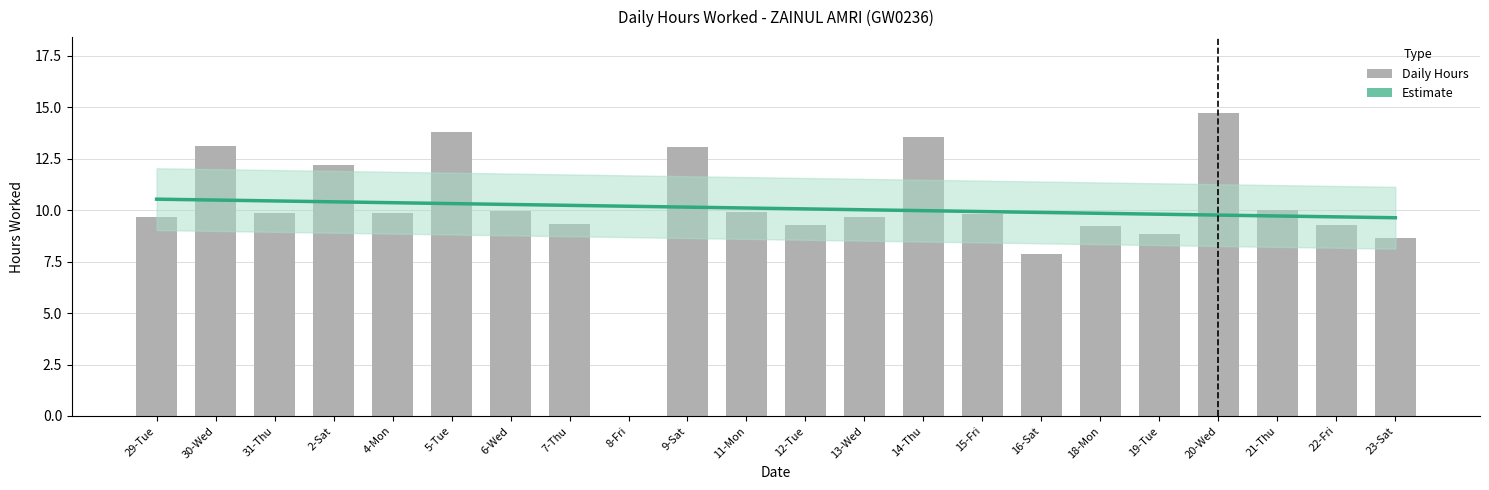

List the labels in order of Hours Worked value, largest first.

20-Wed, 5-Tue, 14-Thu, 30-Wed, 9-Sat, 2-Sat, 21-Thu, 6-Wed, 11-Mon, 31-Thu, 4-Mon, 15-Fri, 13-Wed, 29-Tue, 7-Thu, 12-Tue, 22-Fri, 18-Mon, 19-Tue, 23-Sat, 16-Sat, 8-Fri